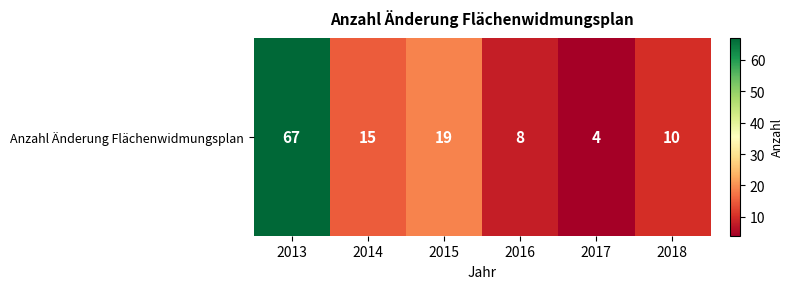

The chart shows a value of 6 at 2018. True or false?

False